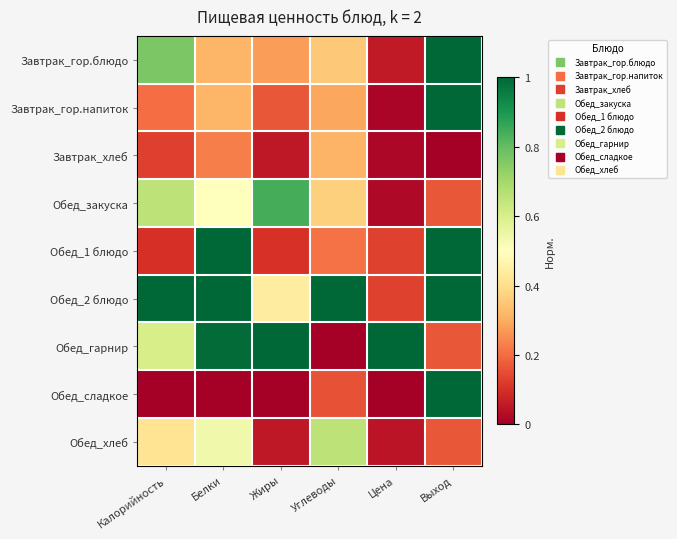

Which series changed the most between Белки and Жиры?

Обед_1 блюдо